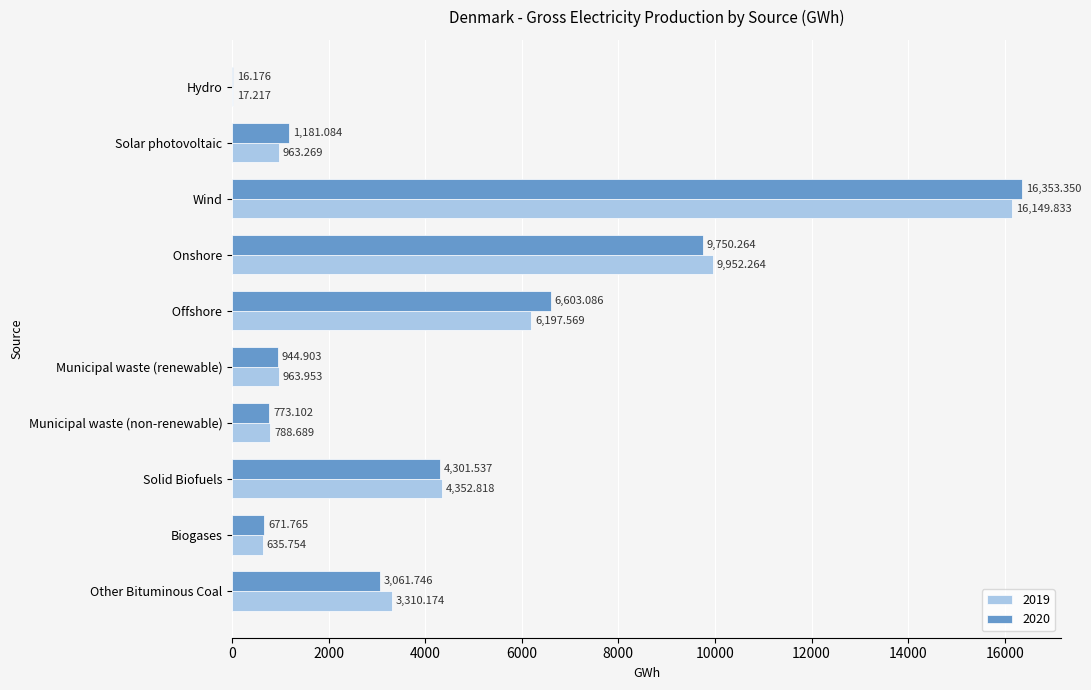

How many series are shown in this chart?

2